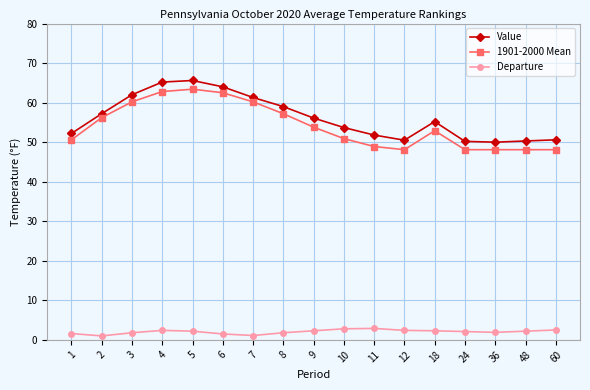

True or false: Departure and 1901-2000 Mean intersect in this chart.

False